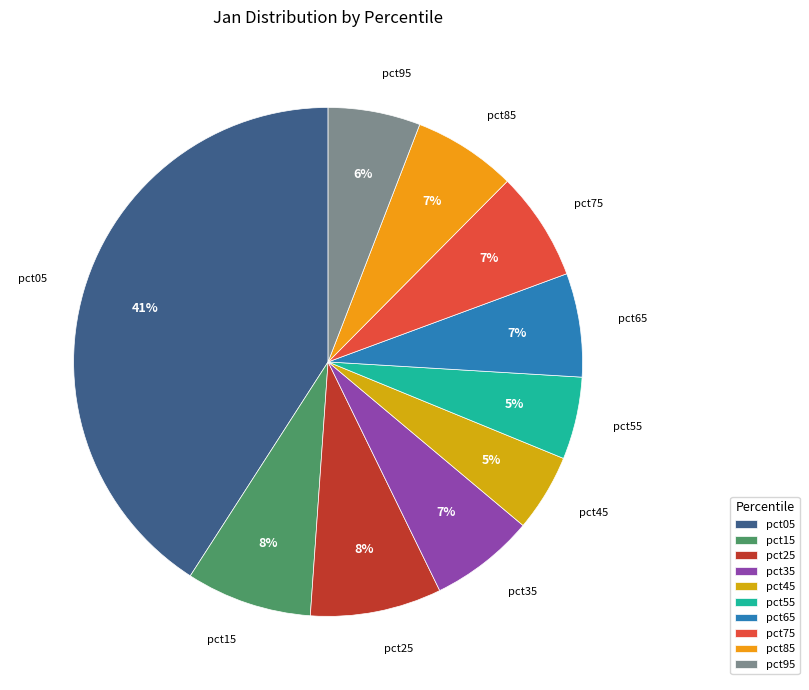

How many slices are in this pie chart?

10